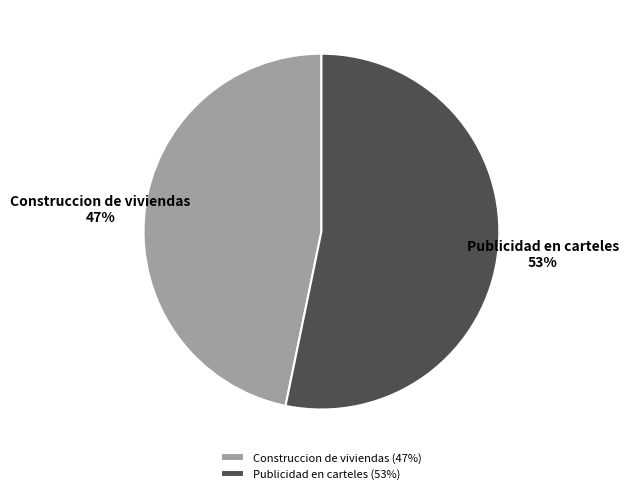

To the nearest percent, what portion does Publicidad en carteles represent?

53%